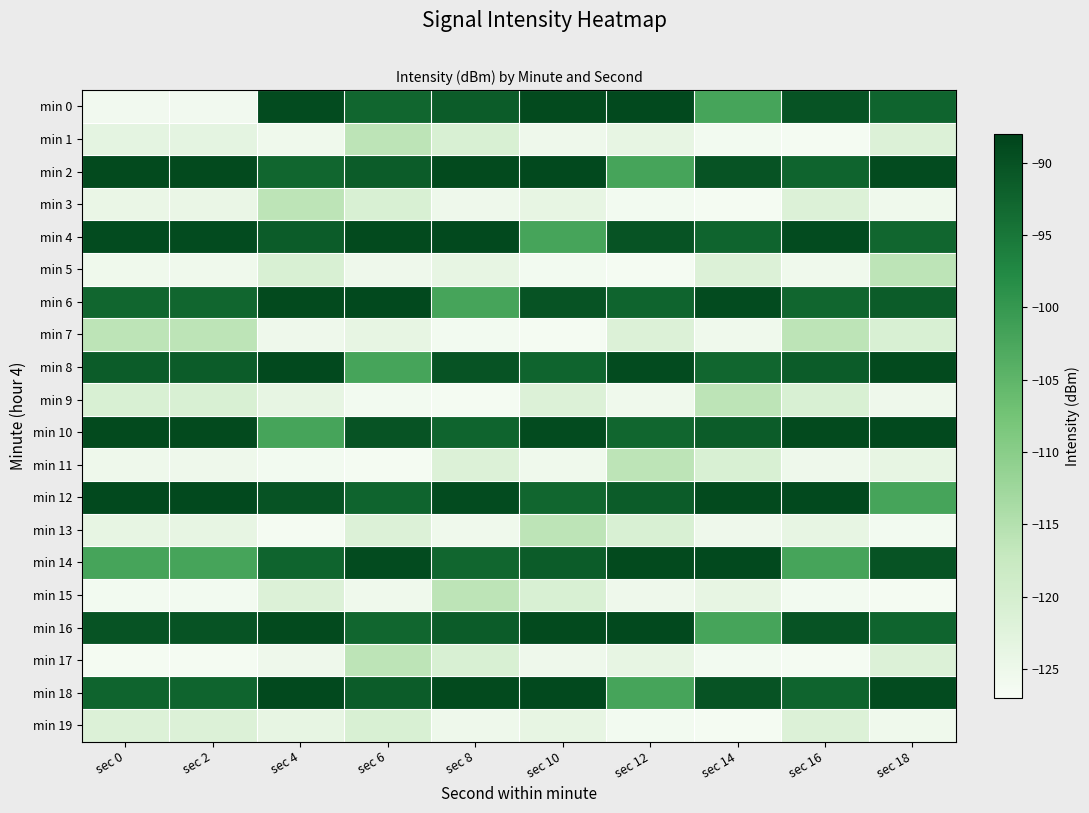

Reading left to right, transcribe all the data shown in this chart.

min 0: sec 0=-125.8	sec 2=-125.8	sec 4=-89.2	sec 6=-92.7	sec 8=-91.4	sec 10=-88.9	sec 12=-88.8	sec 14=-102.0	sec 16=-90.3	sec 18=-92.5
min 1: sec 0=-123.3	sec 2=-123.3	sec 4=-125.4	sec 6=-116.1	sec 8=-120.8	sec 10=-125.2	sec 12=-123.7	sec 14=-126.0	sec 16=-126.5	sec 18=-121.6
min 2: sec 0=-89.1	sec 2=-89.1	sec 4=-92.7	sec 6=-91.4	sec 8=-88.9	sec 10=-88.8	sec 12=-102.0	sec 14=-90.3	sec 16=-92.5	sec 18=-89.2
min 3: sec 0=-124.4	sec 2=-124.4	sec 4=-116.1	sec 6=-120.8	sec 8=-125.2	sec 10=-123.7	sec 12=-126.0	sec 14=-126.5	sec 16=-121.6	sec 18=-125.4
min 4: sec 0=-89.2	sec 2=-89.2	sec 4=-91.4	sec 6=-88.9	sec 8=-88.8	sec 10=-102.0	sec 12=-90.3	sec 14=-92.5	sec 16=-89.2	sec 18=-92.7
min 5: sec 0=-125.4	sec 2=-125.4	sec 4=-120.8	sec 6=-125.2	sec 8=-123.7	sec 10=-126.0	sec 12=-126.5	sec 14=-121.6	sec 16=-125.4	sec 18=-116.1
min 6: sec 0=-92.7	sec 2=-92.7	sec 4=-88.9	sec 6=-88.8	sec 8=-102.0	sec 10=-90.3	sec 12=-92.5	sec 14=-89.2	sec 16=-92.7	sec 18=-91.4
min 7: sec 0=-116.1	sec 2=-116.1	sec 4=-125.2	sec 6=-123.7	sec 8=-126.0	sec 10=-126.5	sec 12=-121.6	sec 14=-125.4	sec 16=-116.1	sec 18=-120.8
min 8: sec 0=-91.4	sec 2=-91.4	sec 4=-88.8	sec 6=-102.0	sec 8=-90.3	sec 10=-92.5	sec 12=-89.2	sec 14=-92.7	sec 16=-91.4	sec 18=-88.9
min 9: sec 0=-120.8	sec 2=-120.8	sec 4=-123.7	sec 6=-126.0	sec 8=-126.5	sec 10=-121.6	sec 12=-125.4	sec 14=-116.1	sec 16=-120.8	sec 18=-125.2
min 10: sec 0=-88.9	sec 2=-88.9	sec 4=-102.0	sec 6=-90.3	sec 8=-92.5	sec 10=-89.2	sec 12=-92.7	sec 14=-91.4	sec 16=-88.9	sec 18=-88.8
min 11: sec 0=-125.2	sec 2=-125.2	sec 4=-126.0	sec 6=-126.5	sec 8=-121.6	sec 10=-125.4	sec 12=-116.1	sec 14=-120.8	sec 16=-125.2	sec 18=-123.7
min 12: sec 0=-88.8	sec 2=-88.8	sec 4=-90.3	sec 6=-92.5	sec 8=-89.2	sec 10=-92.7	sec 12=-91.4	sec 14=-88.9	sec 16=-88.8	sec 18=-102.0
min 13: sec 0=-123.7	sec 2=-123.7	sec 4=-126.5	sec 6=-121.6	sec 8=-125.4	sec 10=-116.1	sec 12=-120.8	sec 14=-125.2	sec 16=-123.7	sec 18=-126.0
min 14: sec 0=-102.0	sec 2=-102.0	sec 4=-92.5	sec 6=-89.2	sec 8=-92.7	sec 10=-91.4	sec 12=-88.9	sec 14=-88.8	sec 16=-102.0	sec 18=-90.3
min 15: sec 0=-126.0	sec 2=-126.0	sec 4=-121.6	sec 6=-125.4	sec 8=-116.1	sec 10=-120.8	sec 12=-125.2	sec 14=-123.7	sec 16=-126.0	sec 18=-126.5
min 16: sec 0=-90.3	sec 2=-90.3	sec 4=-88.9	sec 6=-92.7	sec 8=-91.4	sec 10=-88.9	sec 12=-88.8	sec 14=-102.0	sec 16=-90.3	sec 18=-92.5
min 17: sec 0=-126.5	sec 2=-126.5	sec 4=-125.2	sec 6=-116.1	sec 8=-120.8	sec 10=-125.2	sec 12=-123.7	sec 14=-126.0	sec 16=-126.5	sec 18=-121.6
min 18: sec 0=-92.5	sec 2=-92.5	sec 4=-88.8	sec 6=-91.4	sec 8=-88.9	sec 10=-88.8	sec 12=-102.0	sec 14=-90.3	sec 16=-92.5	sec 18=-89.2
min 19: sec 0=-121.6	sec 2=-121.6	sec 4=-123.7	sec 6=-120.8	sec 8=-125.2	sec 10=-123.7	sec 12=-126.0	sec 14=-126.5	sec 16=-121.6	sec 18=-125.4